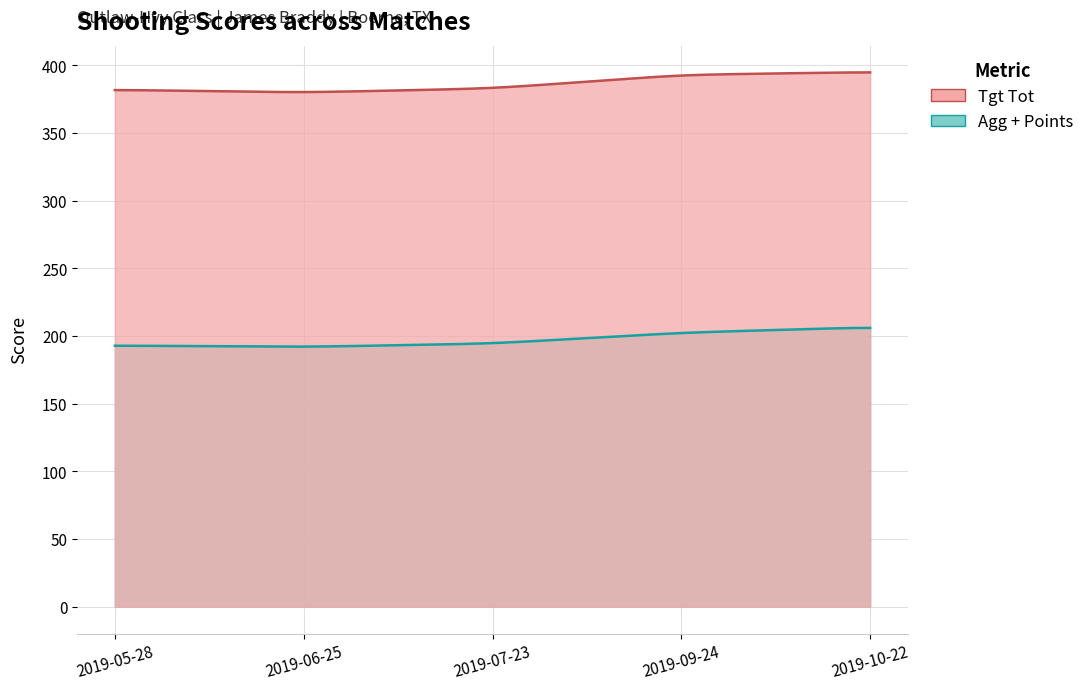

List the series in order of their peak value, highest first.

Tgt Tot, Agg + Points